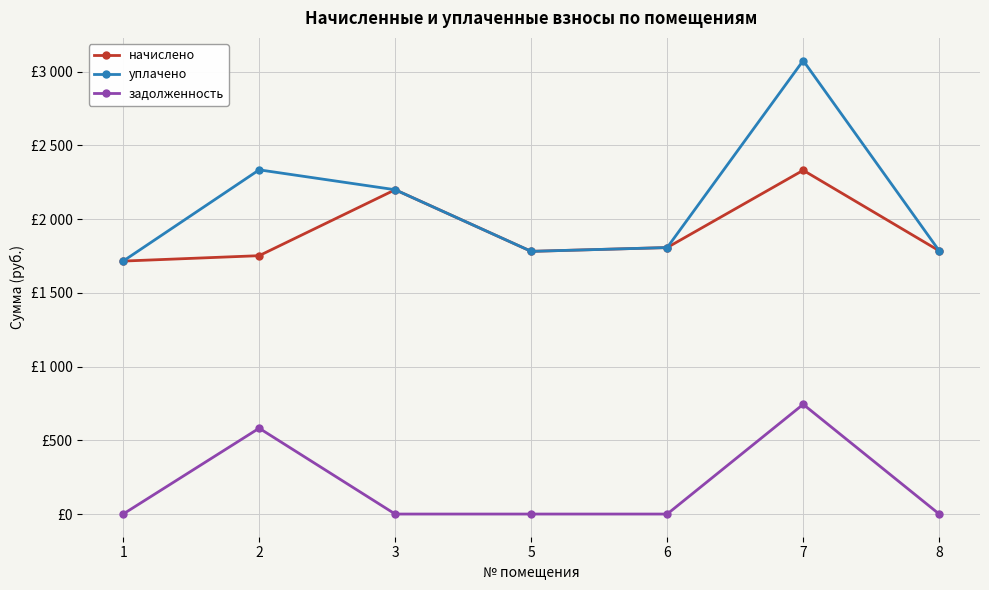

What are all the series names shown in the legend?

начислено, уплачено, задолженность